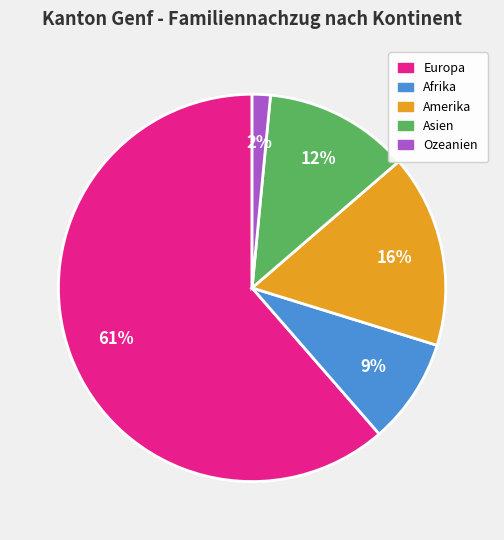

How many segments does this pie chart have?

5